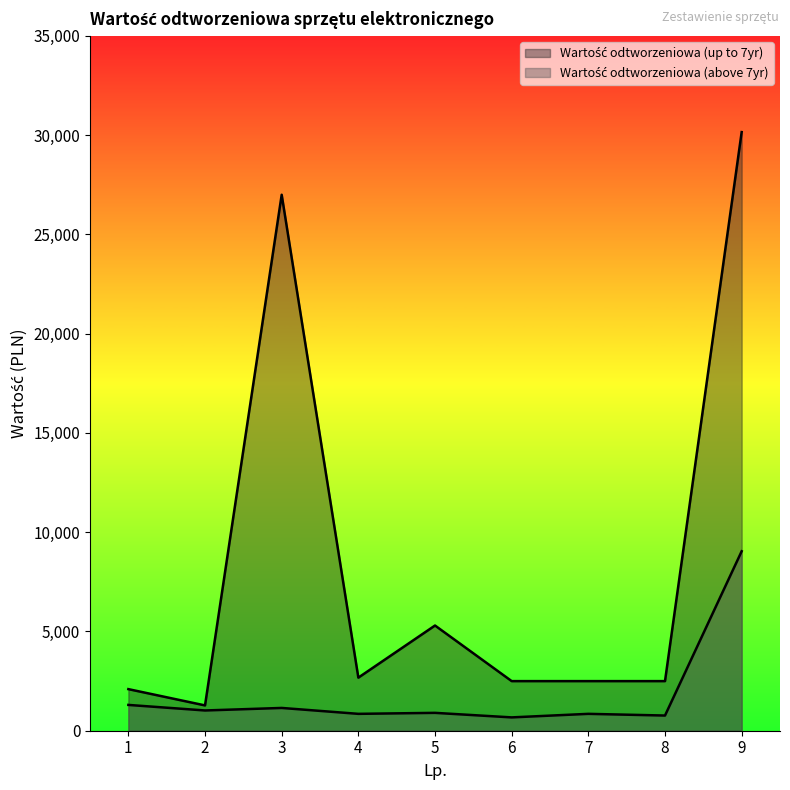

Which series has the largest total across all categories?

Wartość odtworzeniowa (up to 7yr)